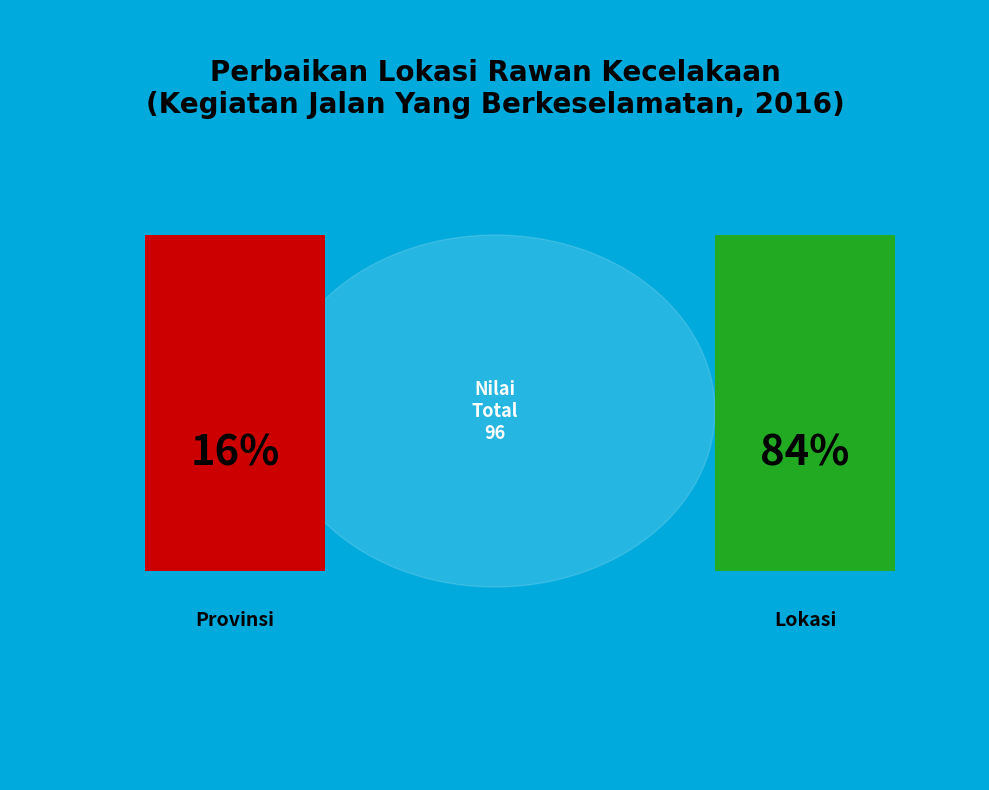

Between Provinsi and Lokasi, which is larger?

Lokasi